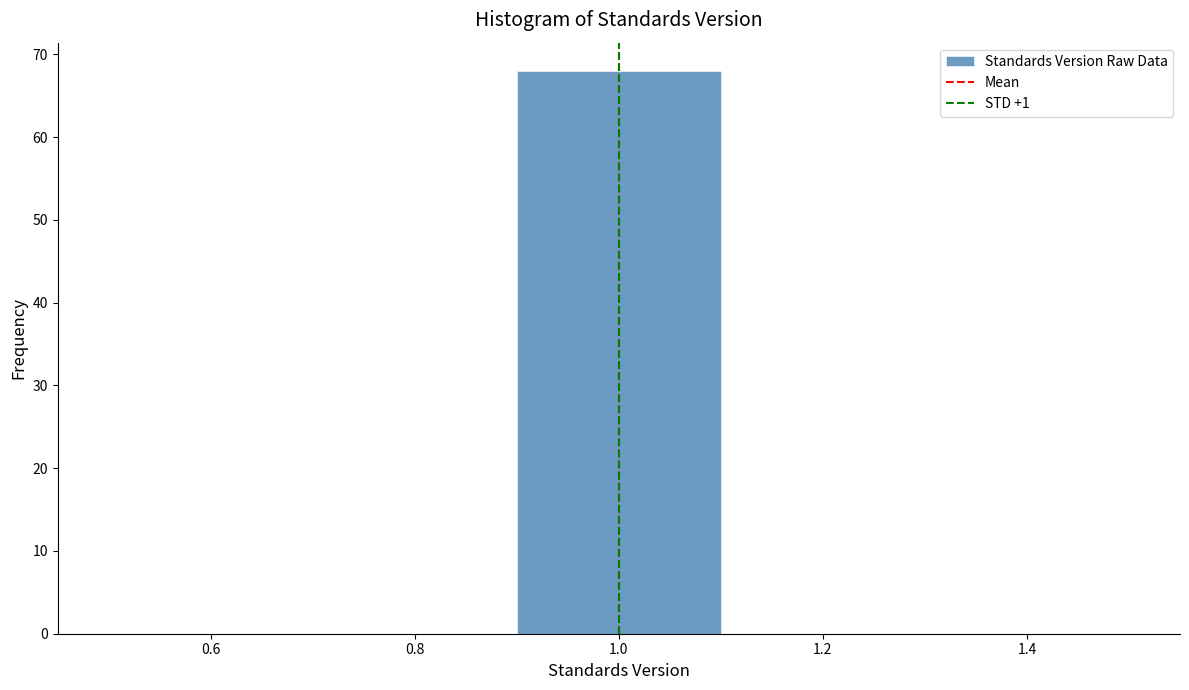

Reading left to right, transcribe this chart: for each bar, give the range it covers on the x-axis and its height. The values are not printed on the chart, so give them approximately, as read against the axis.

0.5 to 0.7: 0
0.7 to 0.9: 0
0.9 to 1.1: 68
1.1 to 1.3: 0
1.3 to 1.5: 0